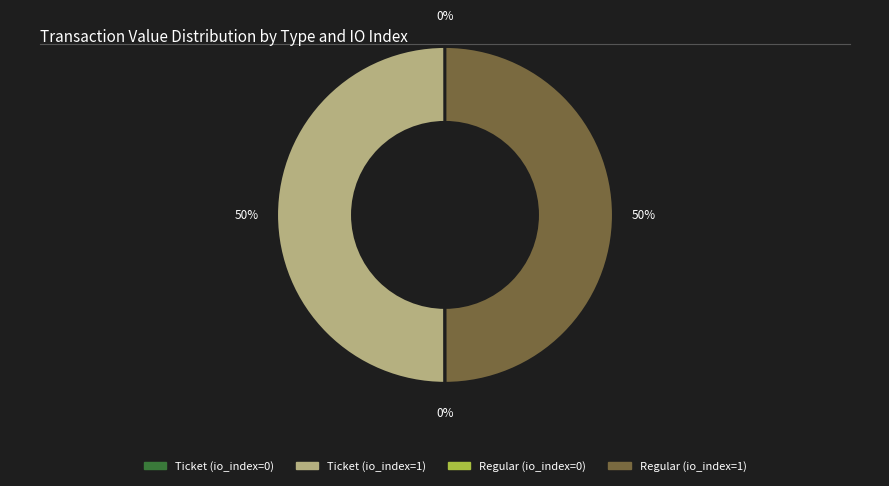

To the nearest percent, what is the difference between the largest and smallest slice percentages?

50%